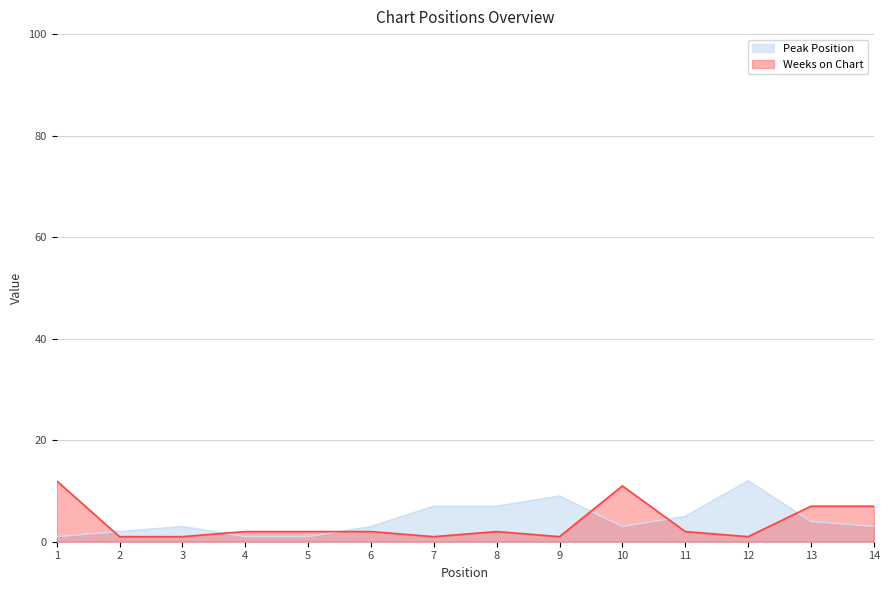

At how many categories does at least one series exceed 10?

3